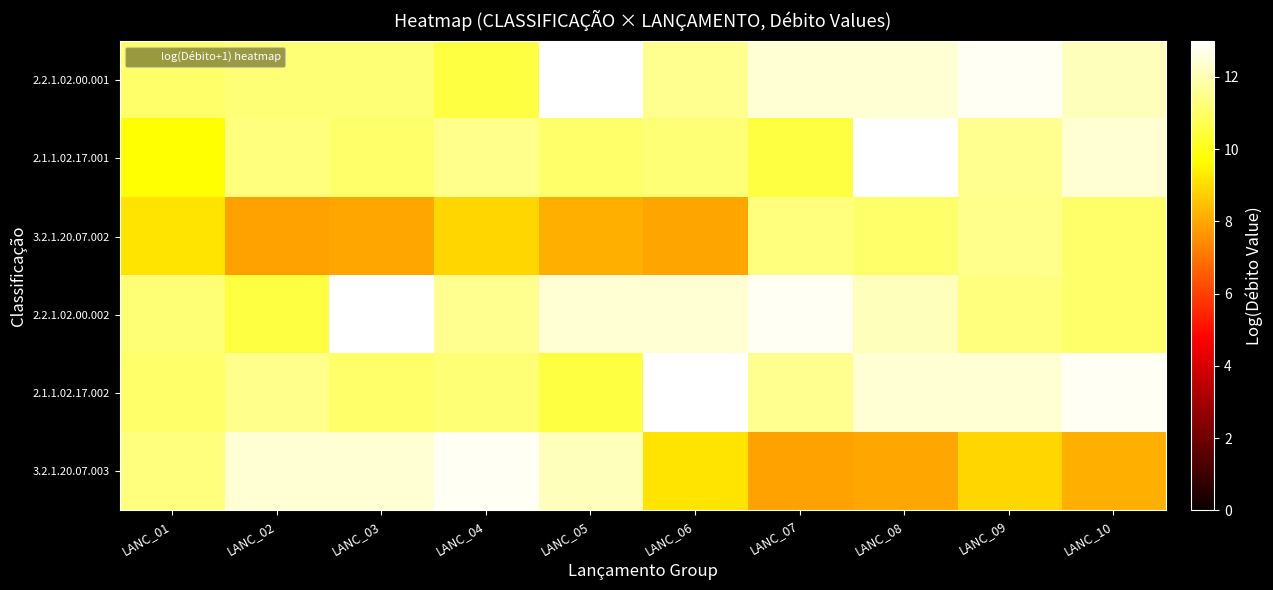

Rank the series by their maximum value, from highest to lowest.

2.2.1.02.00.001, 2.1.1.02.17.001, 2.2.1.02.00.002, 2.1.1.02.17.002, 3.2.1.20.07.003, 3.2.1.20.07.002